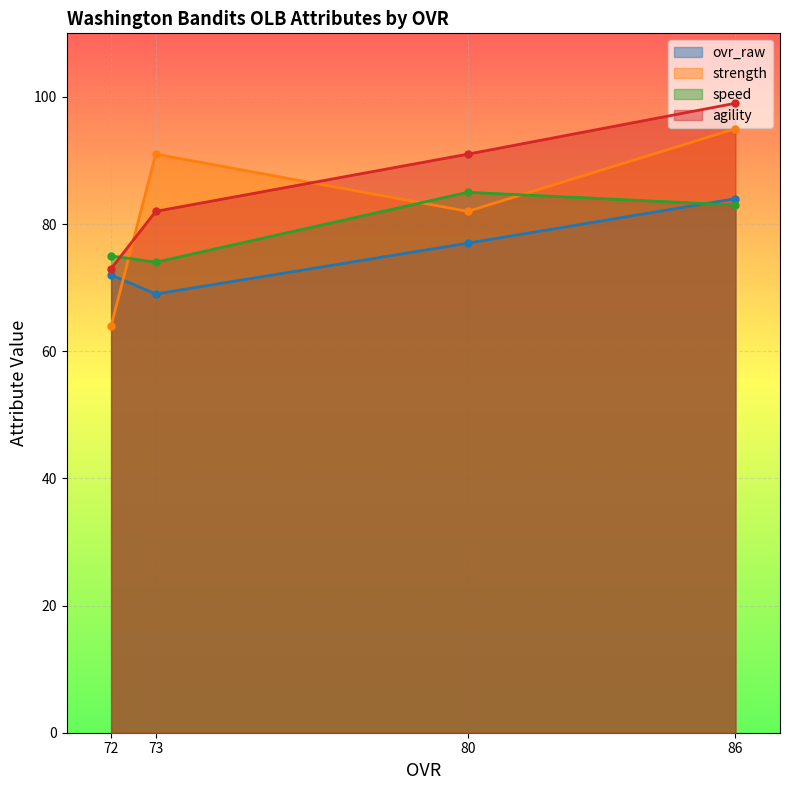

How many intersections are there between strength and speed?

3